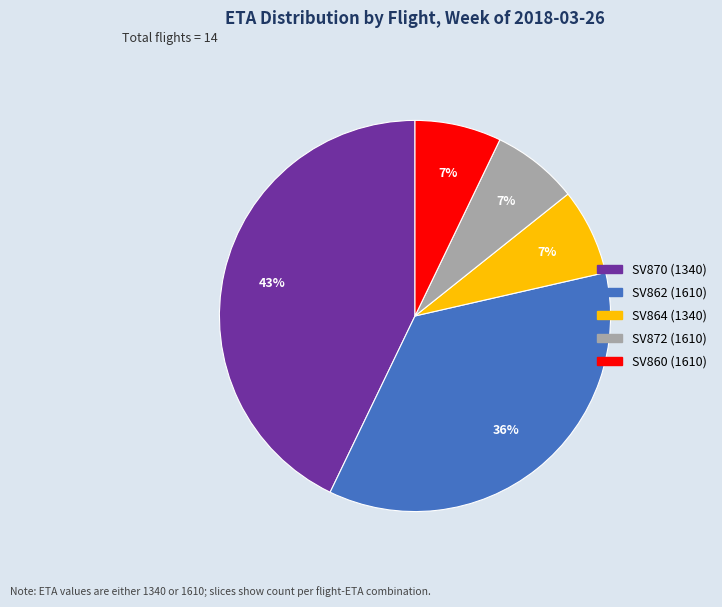

Is there any slice that represents more than half of the pie?

No